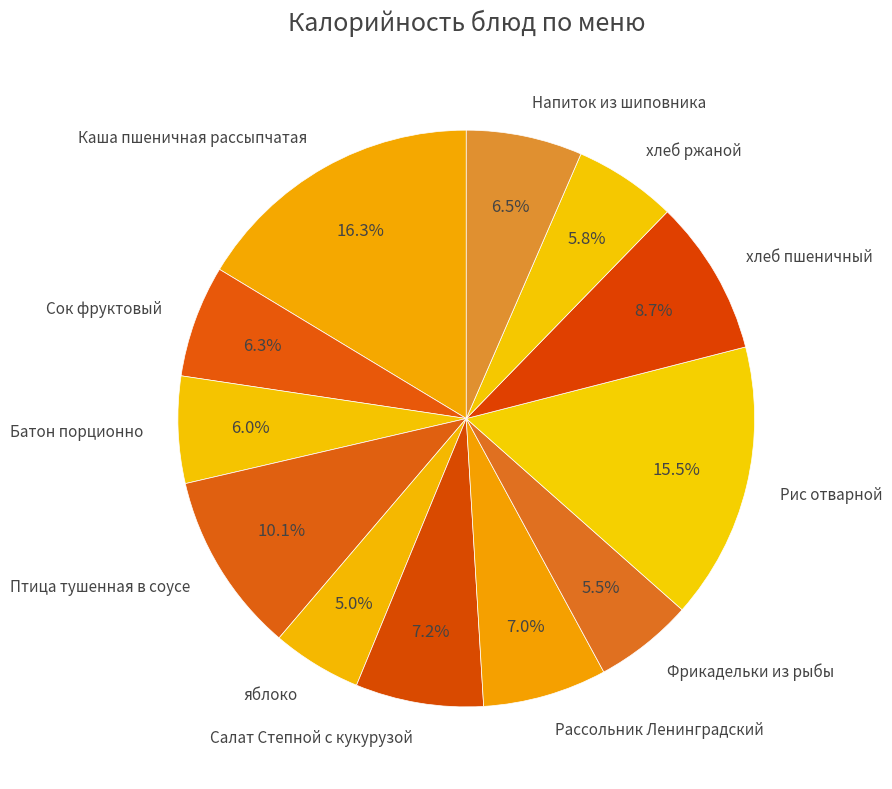

What is the ratio of the value at Напиток из шиповника to the value at хлеб ржаной?

1.1